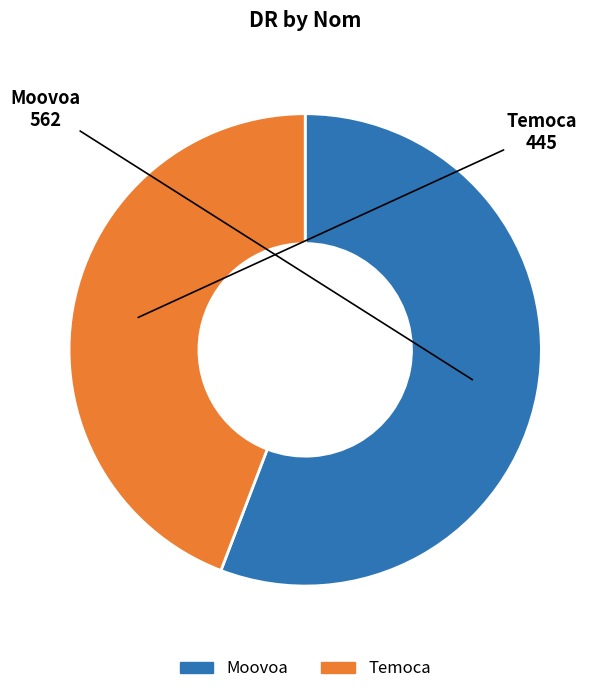

What is the ratio of the value at Temoca to the value at Moovoa?

0.8